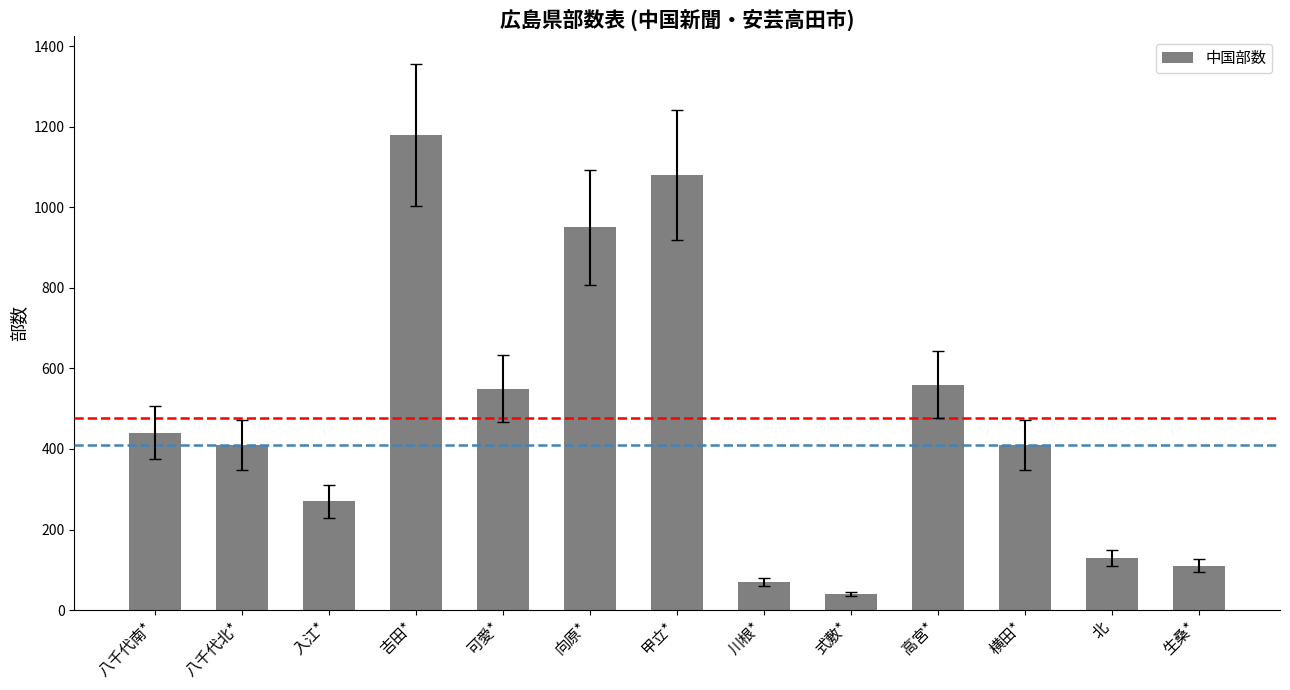

True or false: the data shows 130 at 北.

True